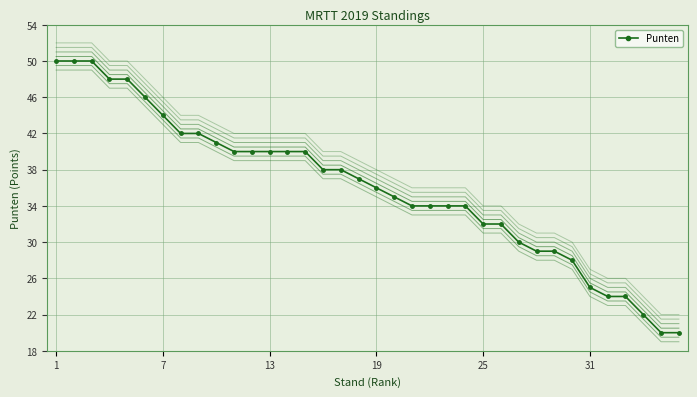

What is the change in value from 12 to 28?

-11